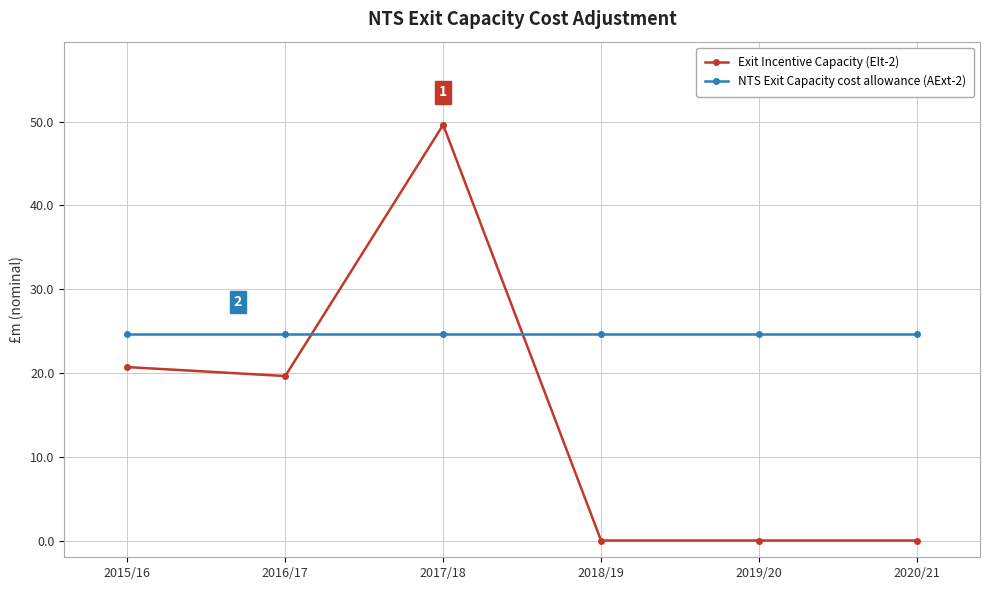

What is the label of the 5th point from the right?

2016/17